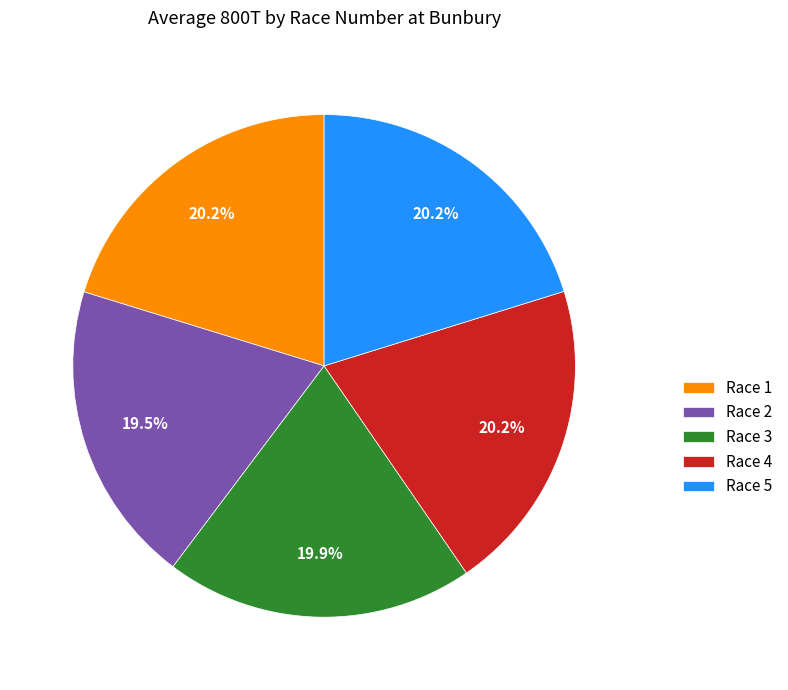

Is Race 5 the majority of the pie?

No